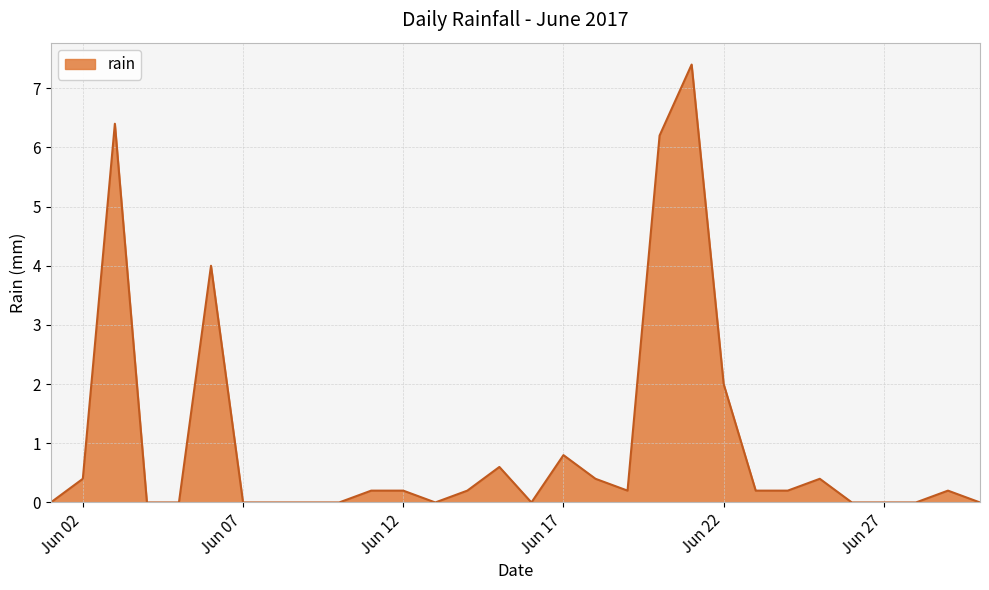

What is the difference between the maximum and minimum values?

7.4